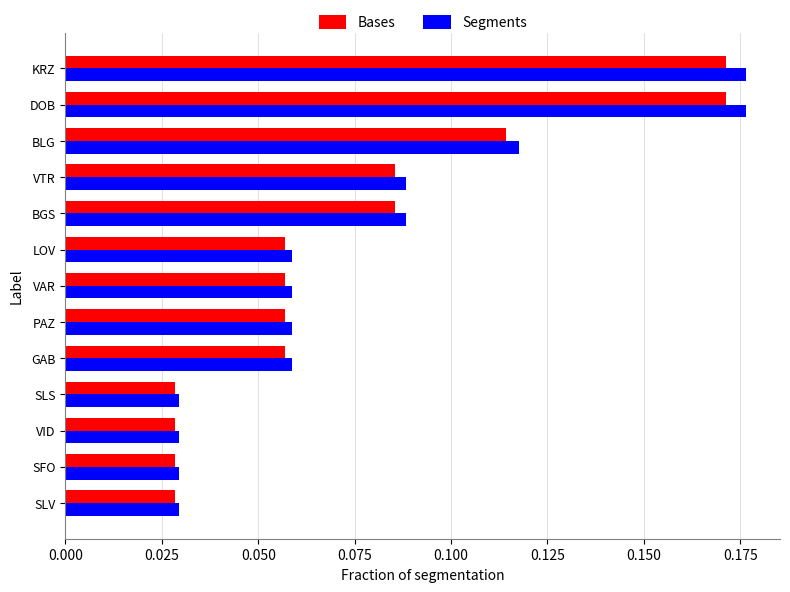

Which series has the largest range (max minus min)?

Segments